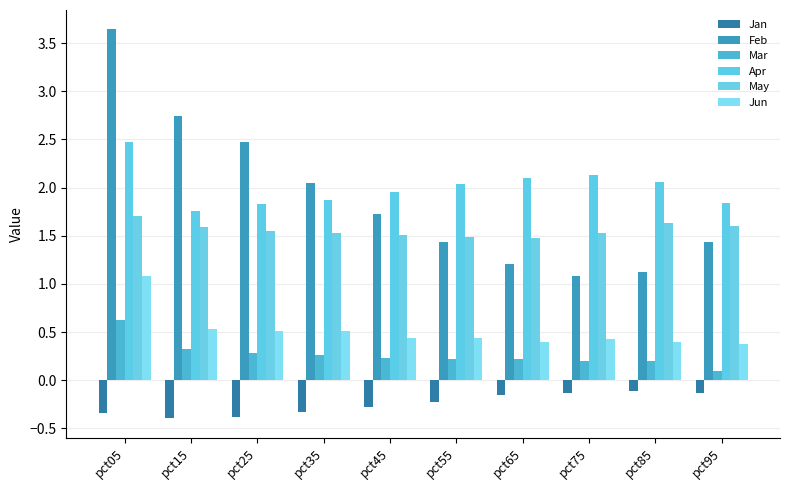

At which category does the chart reach its peak across all series?

pct05